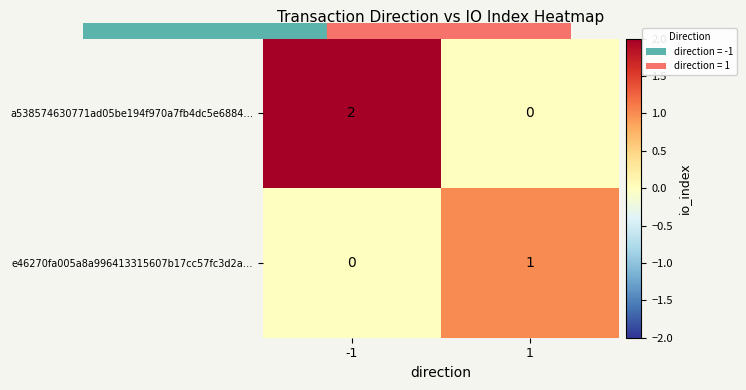

Which series has the largest total across all categories?

a538574630771ad05be194f970a7fb4dc5e6884…